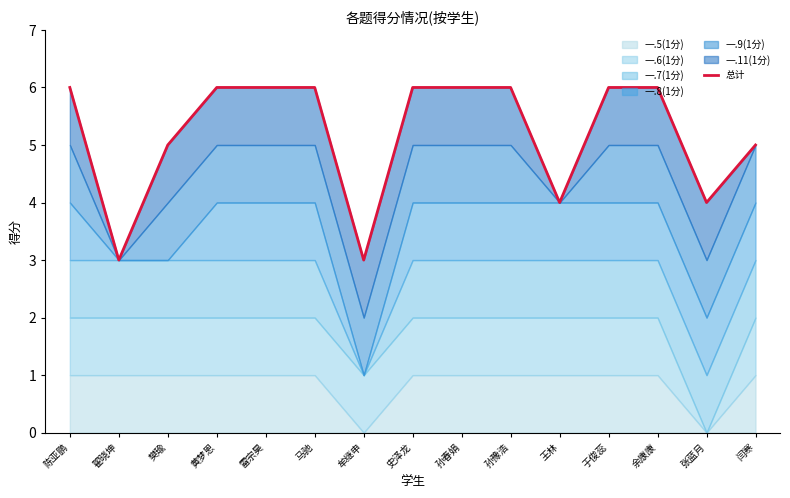

How many data points does each series have?

15